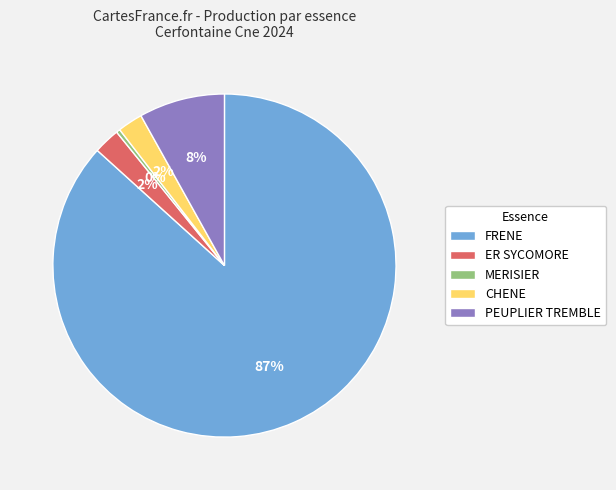

Is FRENE the majority of the pie?

Yes